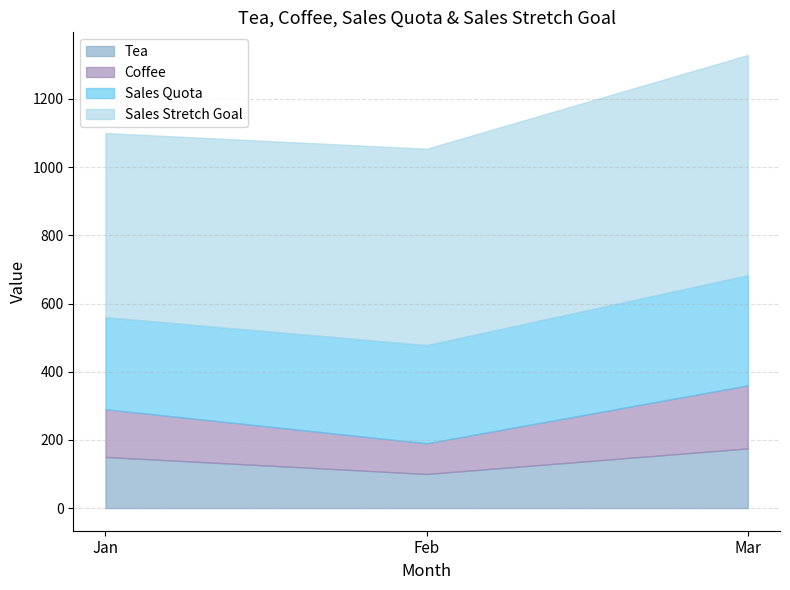

Reading left to right, what are all the values shown in this chart?

Tea: 150	100	175
Coffee: 140	90	185
Sales Quota: 270	288	323
Sales Stretch Goal: 540	576	646